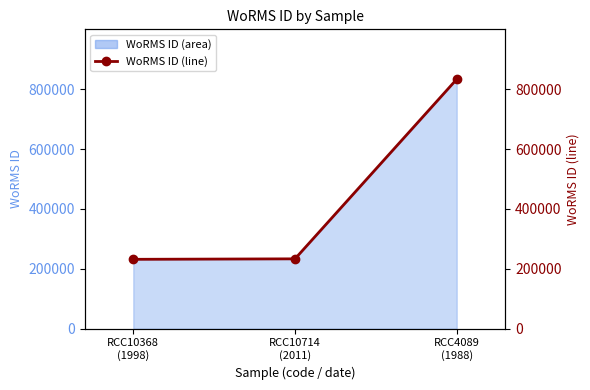

How many lines are shown in the chart?

1